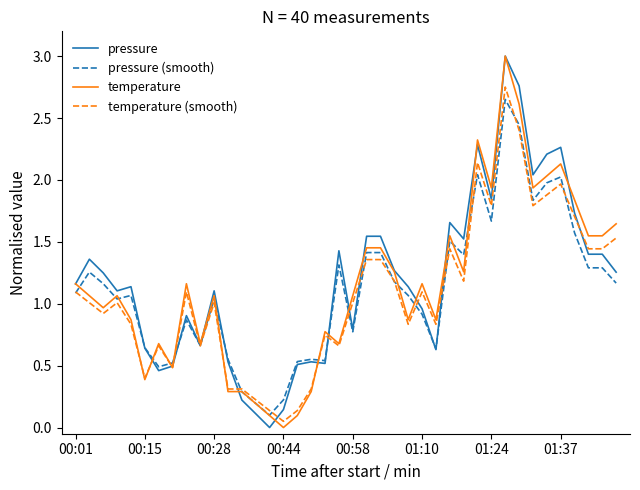

What are all the series names shown in the legend?

pressure, pressure (smooth), temperature, temperature (smooth)